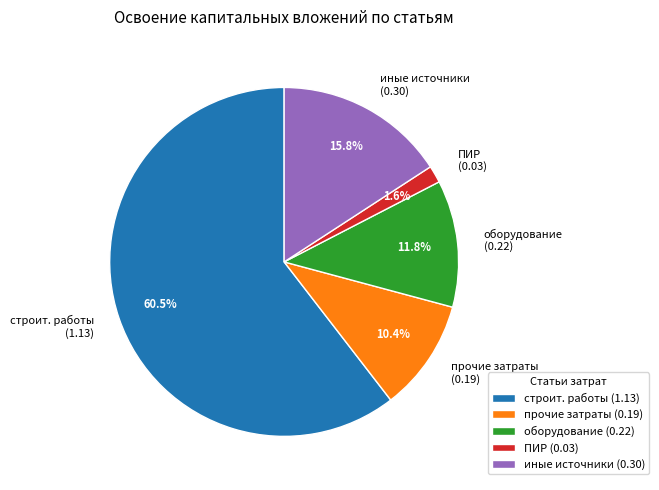

Is the sum of прочие затраты and оборудование greater than half?

No